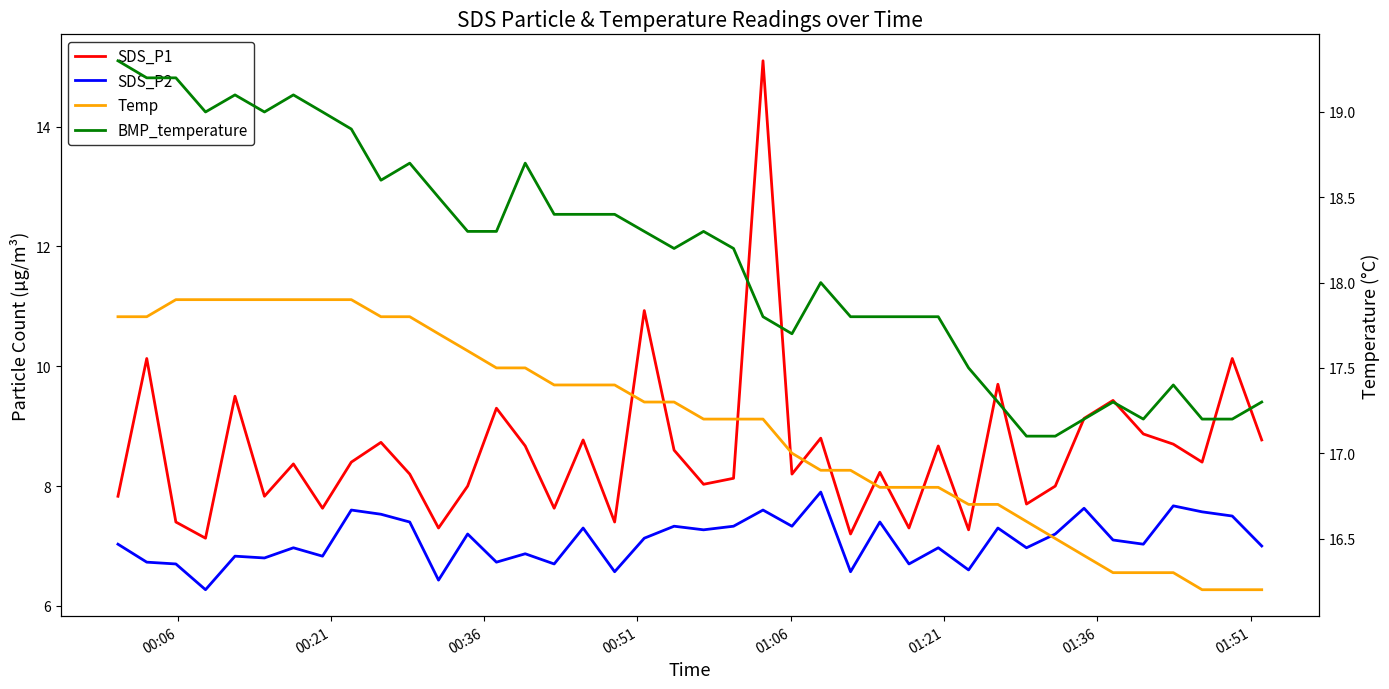

Does the chart have visible grid lines?

No